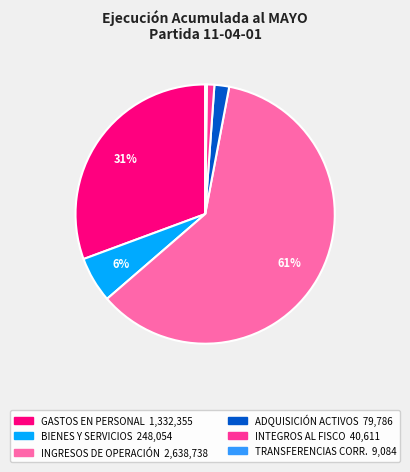

To the nearest percent, what is the difference between the largest and smallest slice percentages?

60%